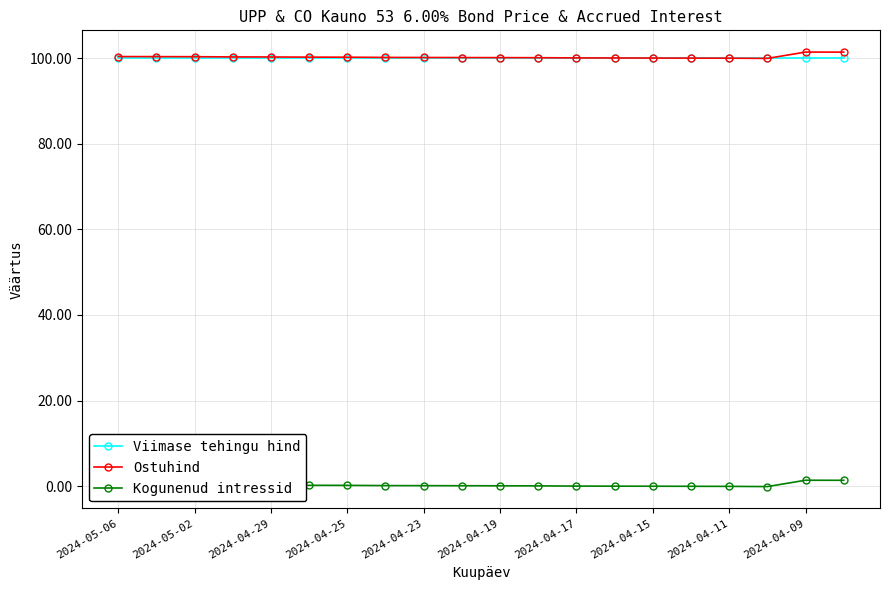

Rank the series by their maximum value, from lowest to highest.

Kogunenud intressid, Viimase tehingu hind, Ostuhind